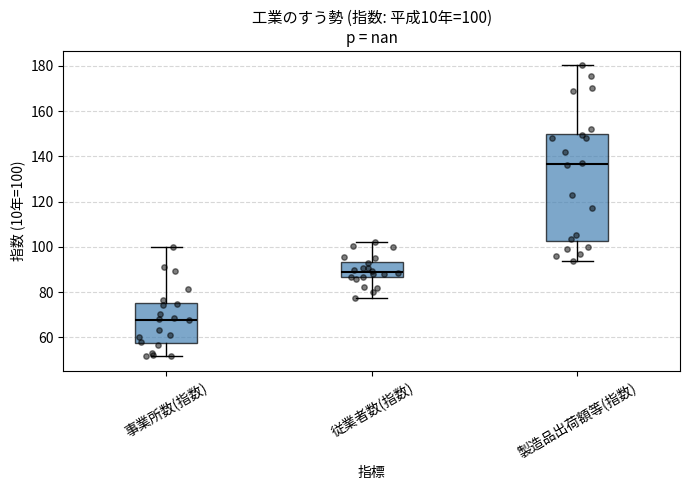

Comparing the boxes themselves (not the whiskers), which one is the tallest?

製造品出荷額等(指数)